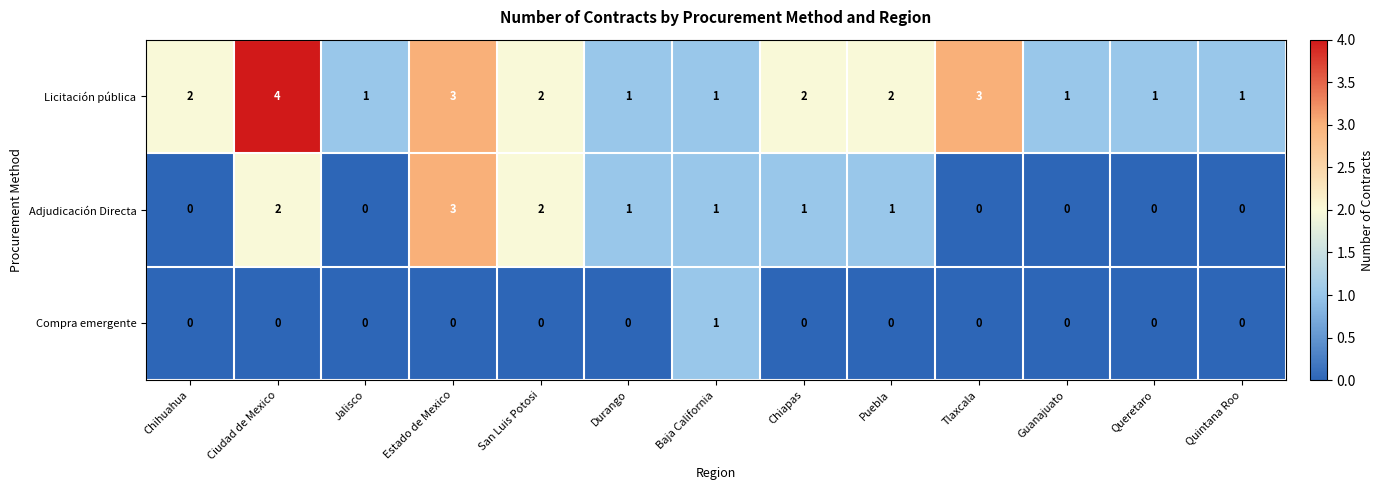

What is the greatest value displayed?

4